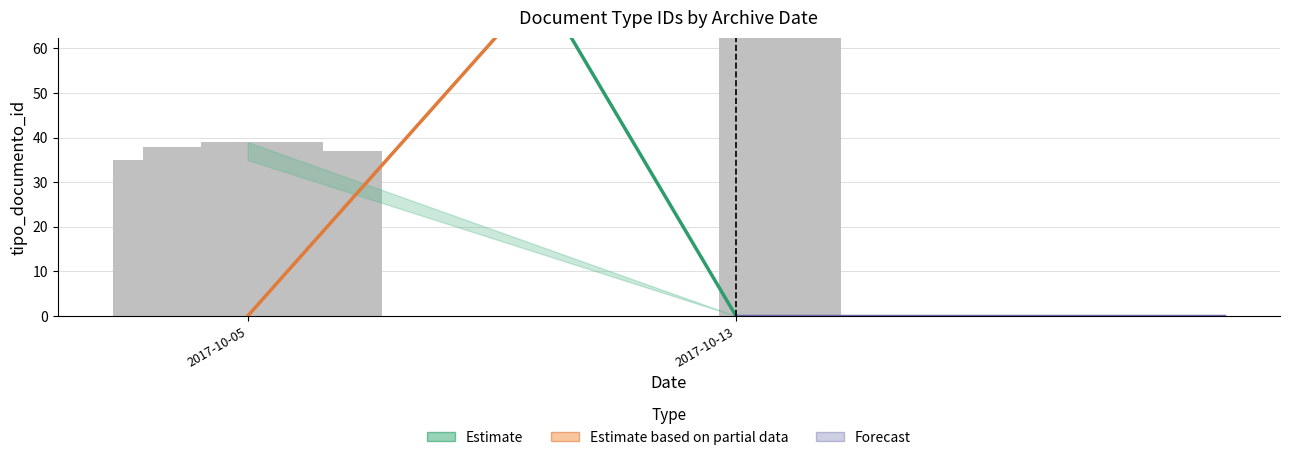

What is the total value across all series at 2017-10-13?

123